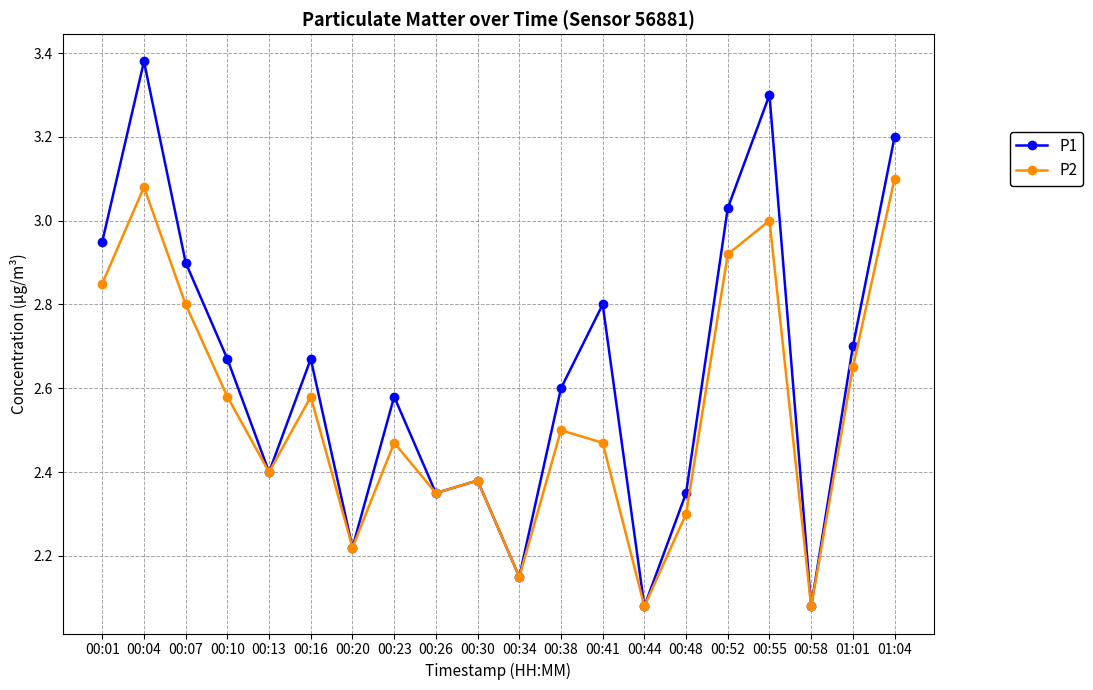

What is the total value across all series at 01:04?

6.3